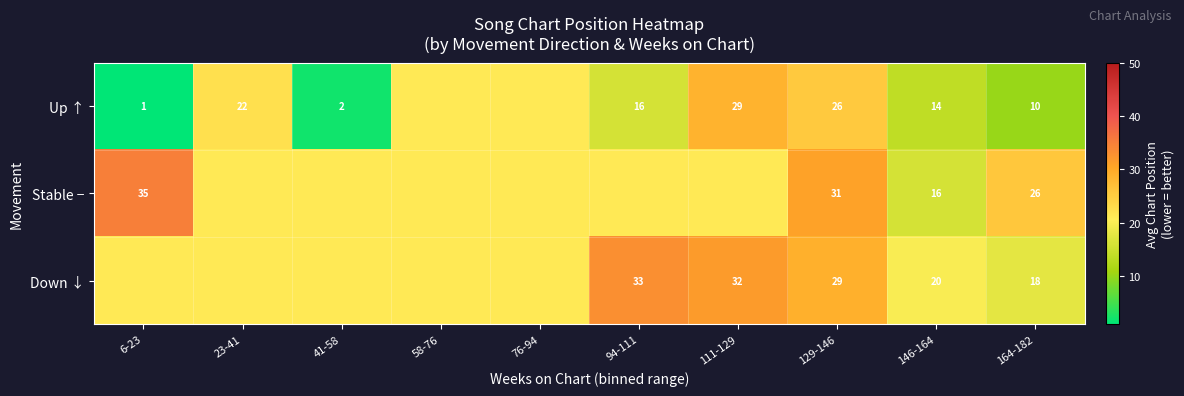

Which series changed the most between 6-23 and 94-111?

Up ↑